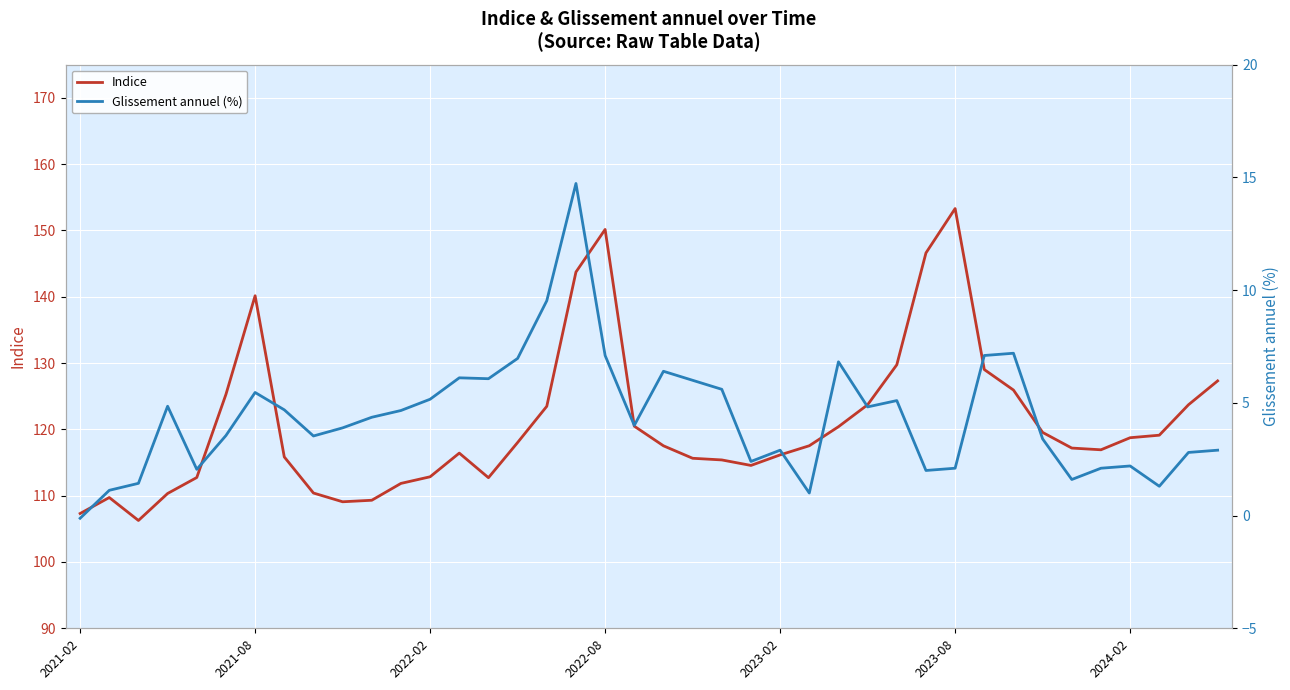

Which category has the highest value in the Indice series?

2023-08